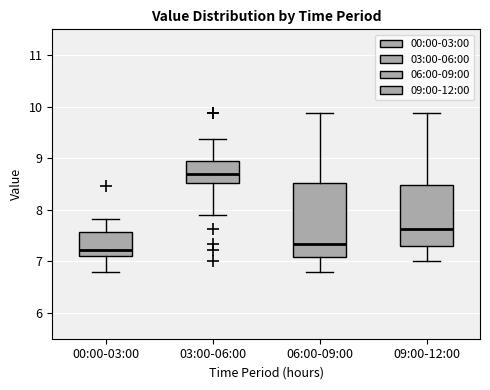

Which box is the tallest, from its lower edge to its upper edge?

06:00-09:00